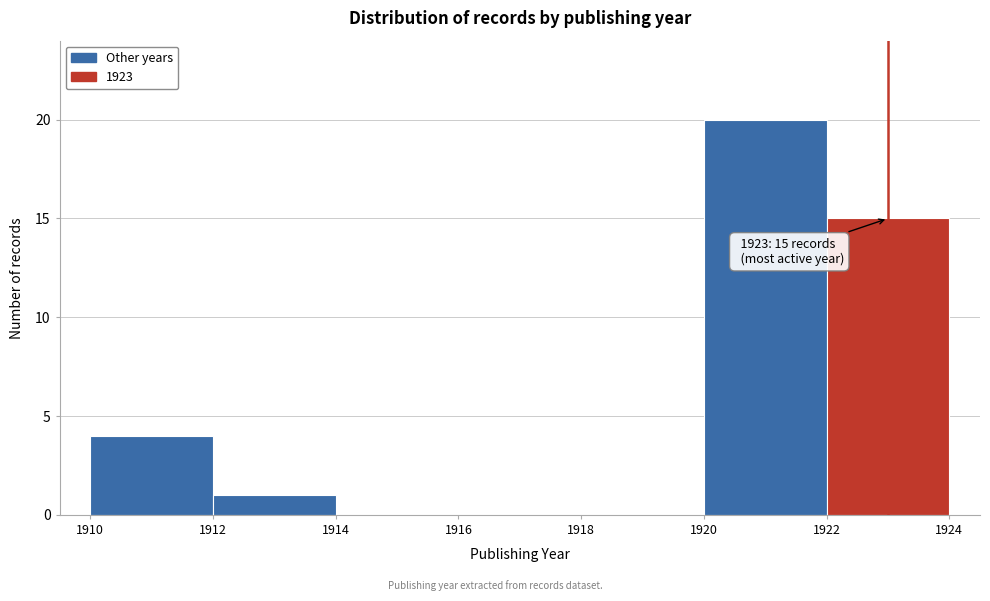

Over which range of the x-axis is the bar tallest?

1920 to 1922